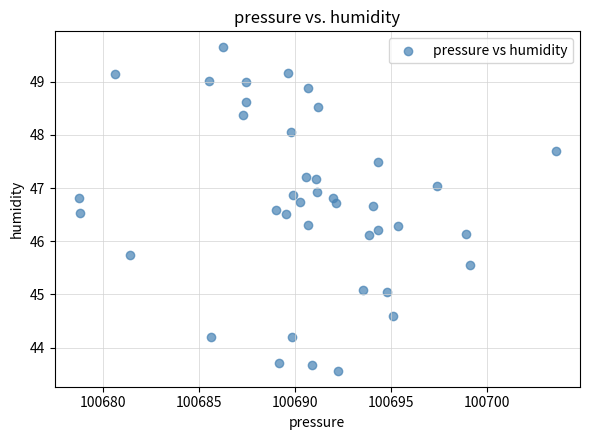

What is the range of X values (max minus min)?

24.8